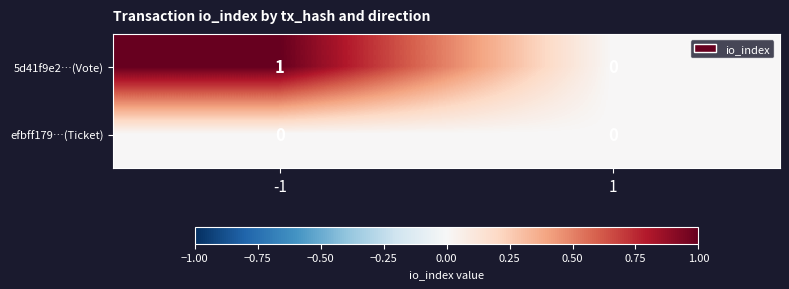

Rank the series by their average value, from highest to lowest.

5d41f9e2…(Vote), efbff179…(Ticket)